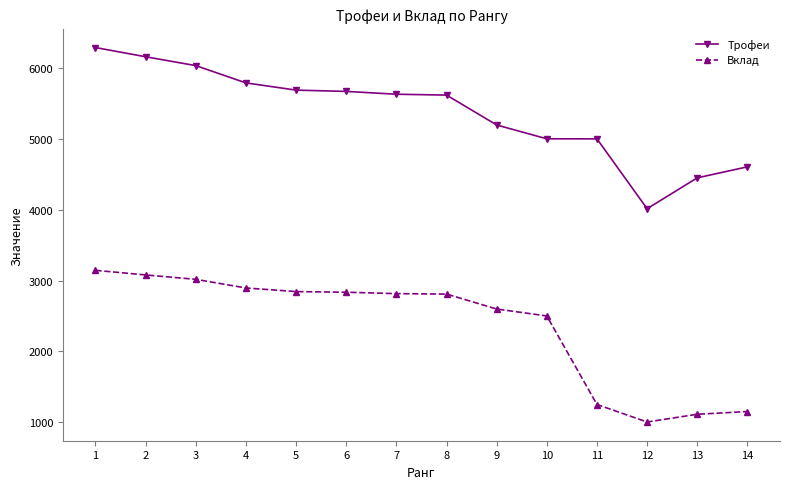

Where is Трофеи nearest to the value 5151?

9